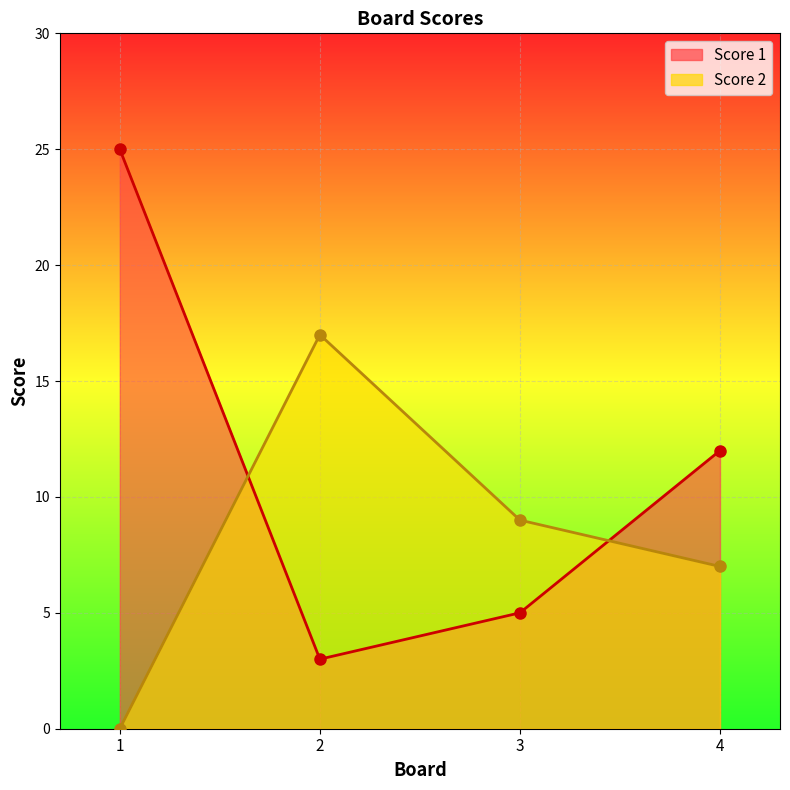

Which series ends up on top after the final intersection of Score 2 and Score 1?

Score 1